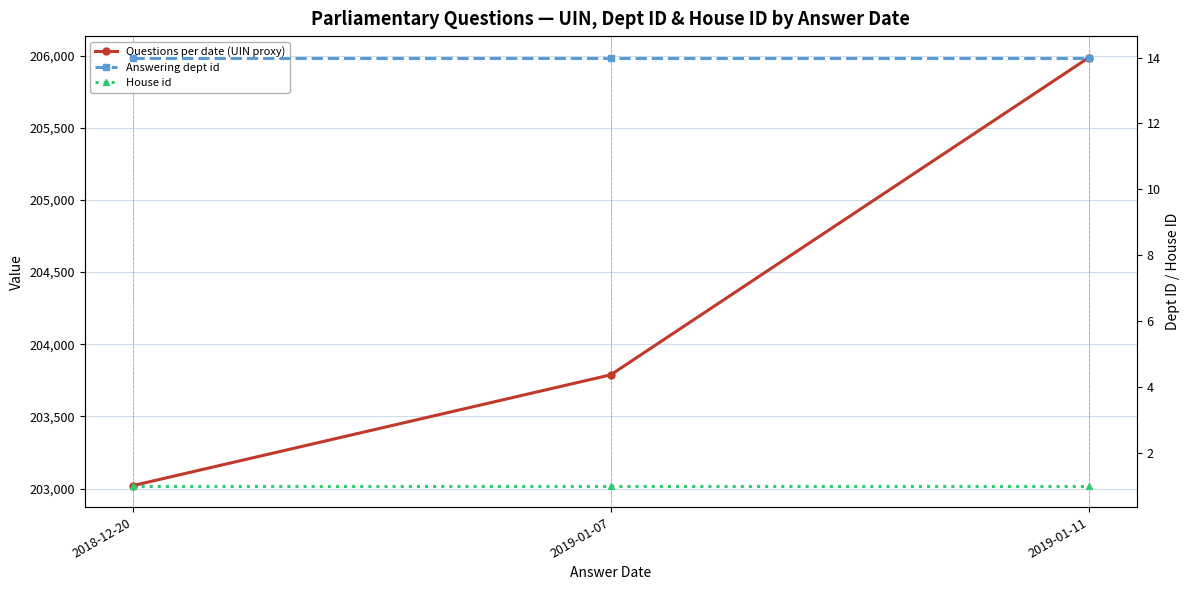

Reading left to right, extract all data points from this chart.

Questions per date (UIN proxy): 2018-12-20=203020.0	2019-01-07=203788.2	2019-01-11=205987.0
Answering dept id: 2018-12-20=14.0	2019-01-07=14.0	2019-01-11=14.0
House id: 2018-12-20=1.0	2019-01-07=1.0	2019-01-11=1.0